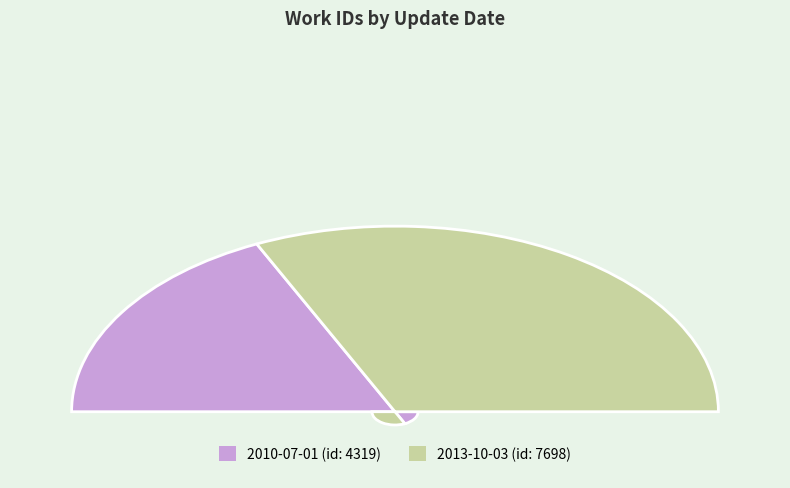

To the nearest percent, what percentage of the pie is 2010-07-01?

36%